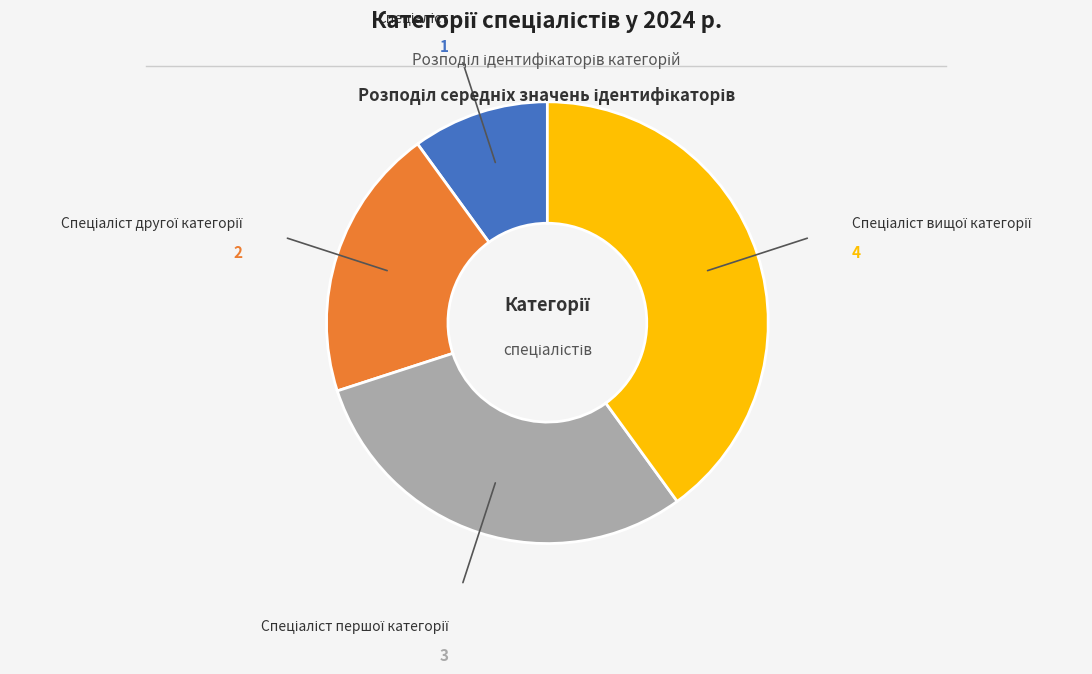

Is there any slice that represents more than half of the pie?

No